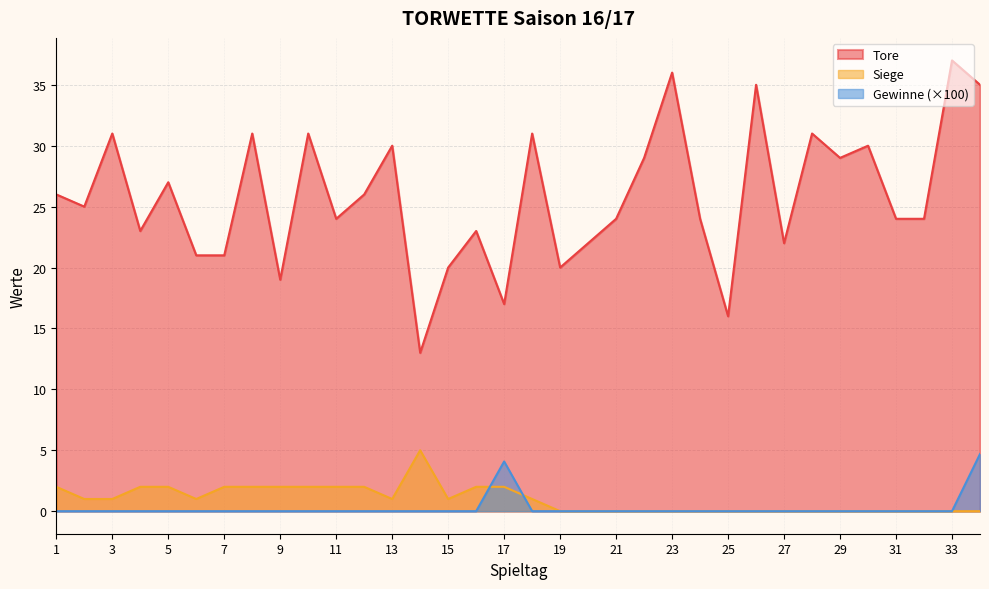

How many values in the Siege series are below 1?

16